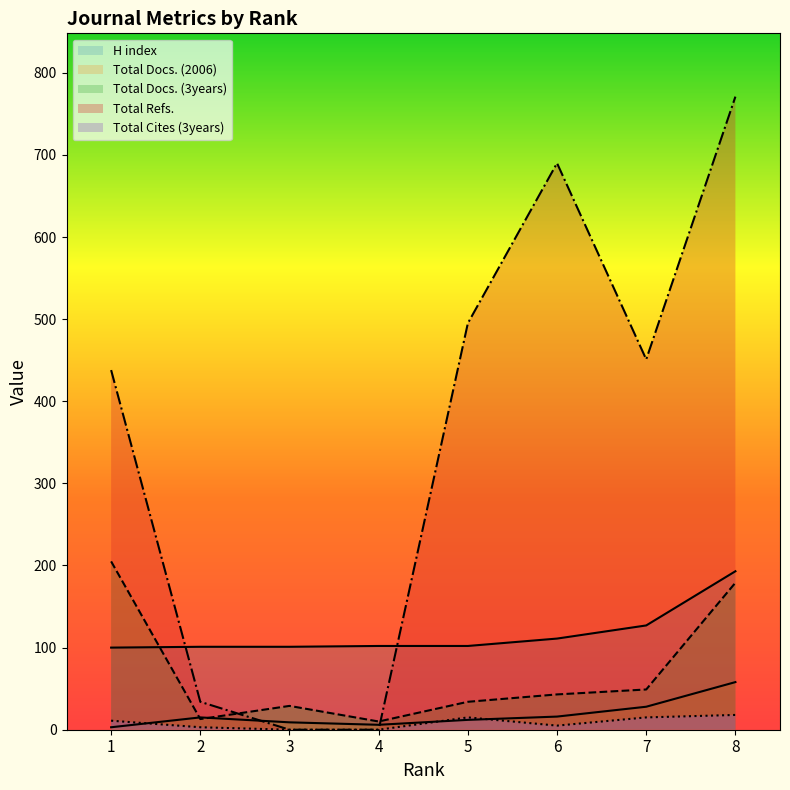

How many lines are shown in the chart?

5